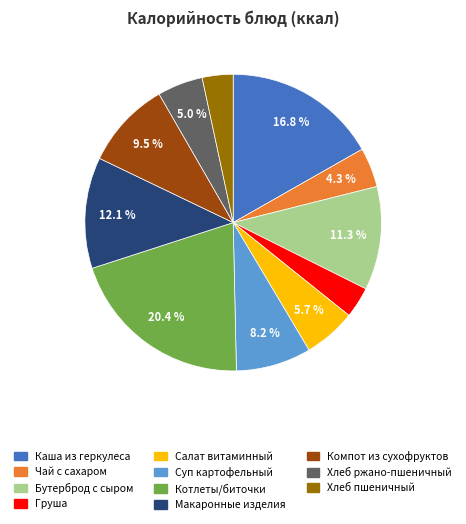

What percentage do Котлеты/биточки and Чай с сахаром together represent?

24.7%